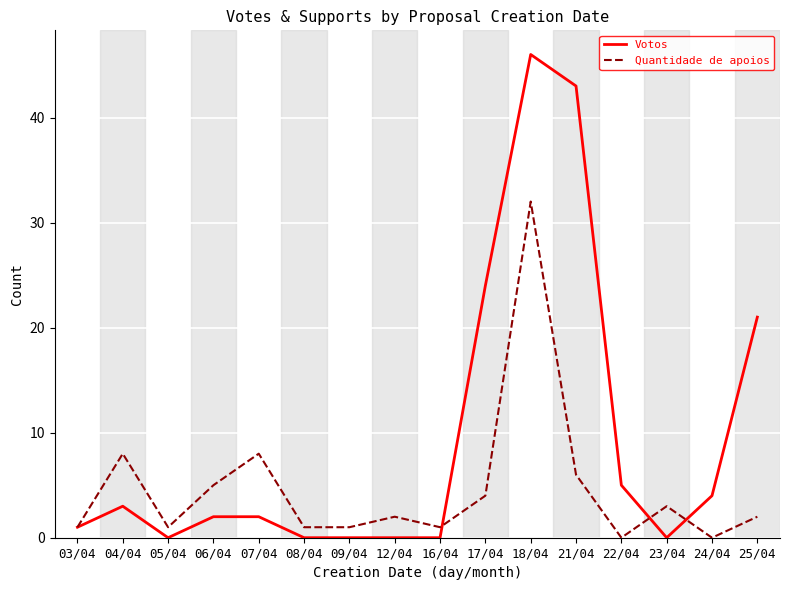

What is the maximum value for Votos?

46